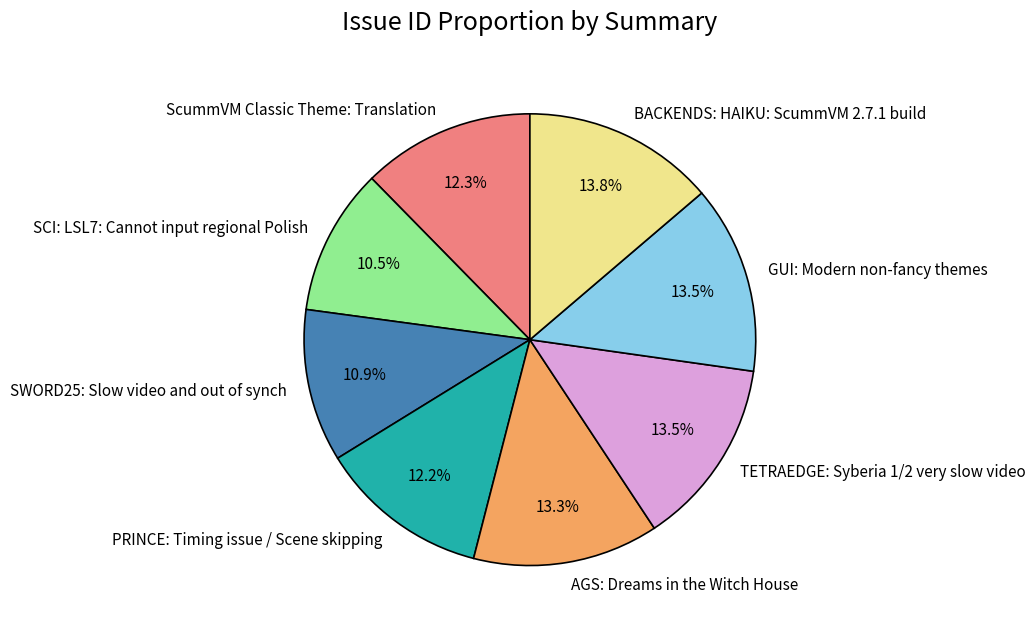

True or false: PRINCE: Timing issue / Scene skipping accounts for 12% of the total.

True